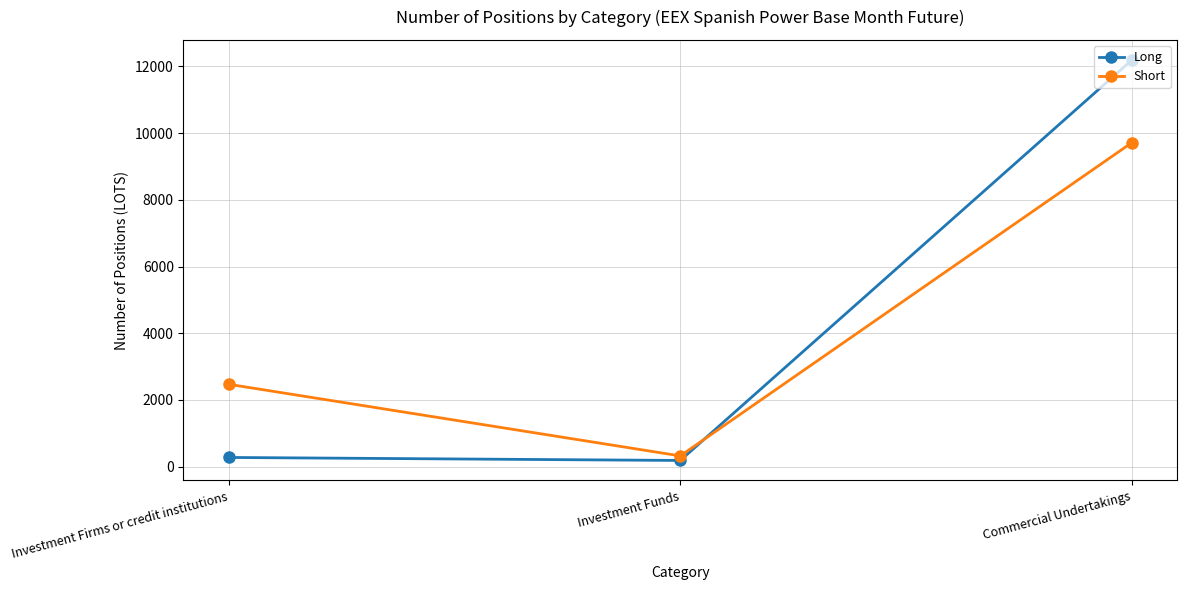

Is it true that Long equals 18238.9 at Commercial Undertakings?

False